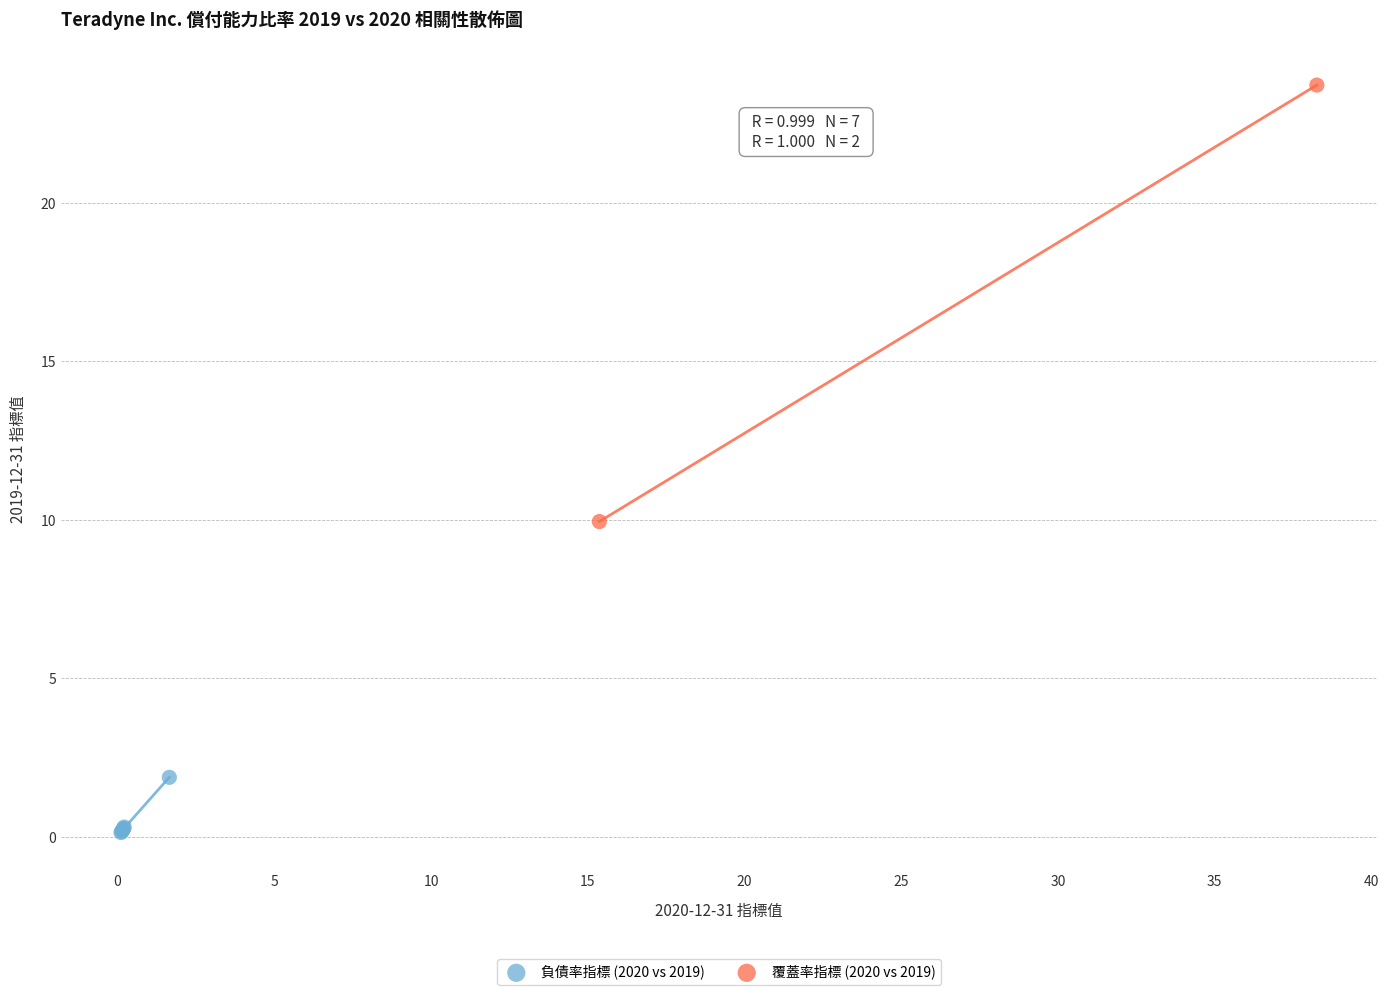

What are all the series names shown in the legend?

負債率指標 (2020 vs 2019), 覆蓋率指標 (2020 vs 2019)